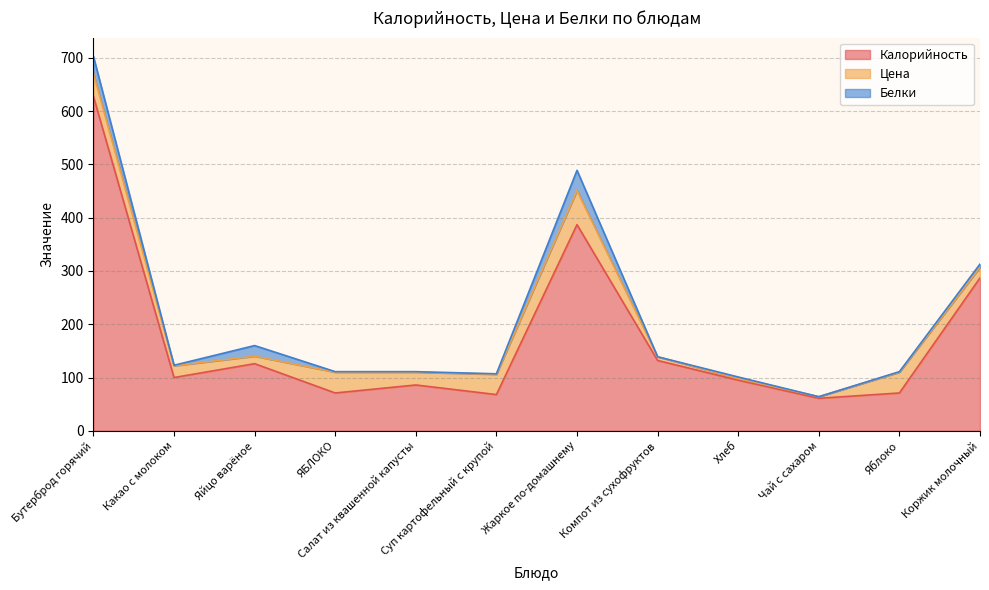

What is the value of the Цена point at the 9th from the left?

3